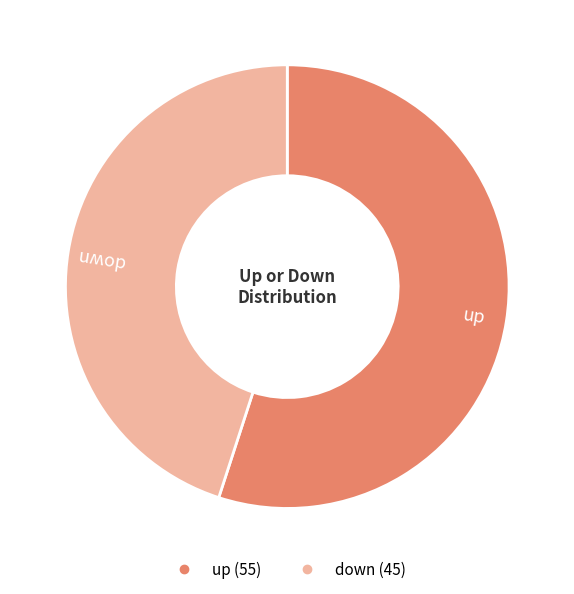

Which slice is the largest?

up